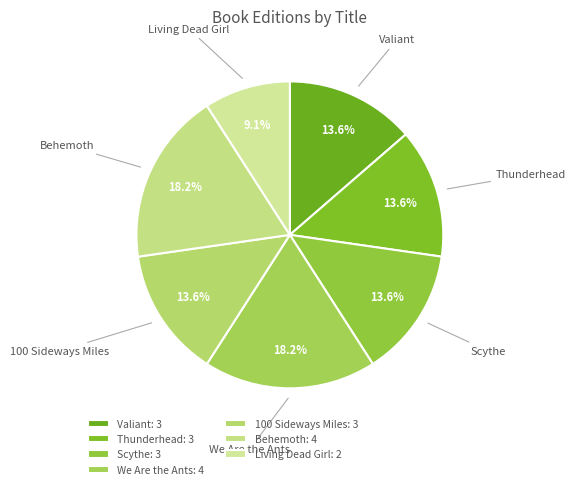

To the nearest percent, what portion does 100 Sideways Miles represent?

14%